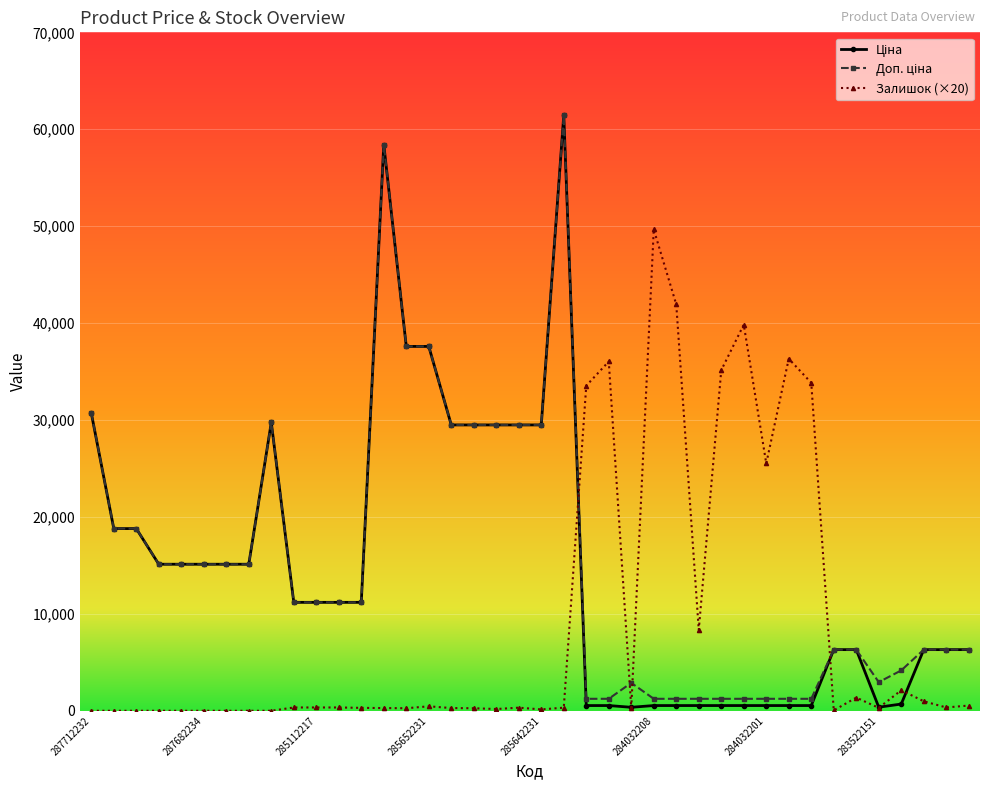

What is the maximum value shown in the chart?

61434.3